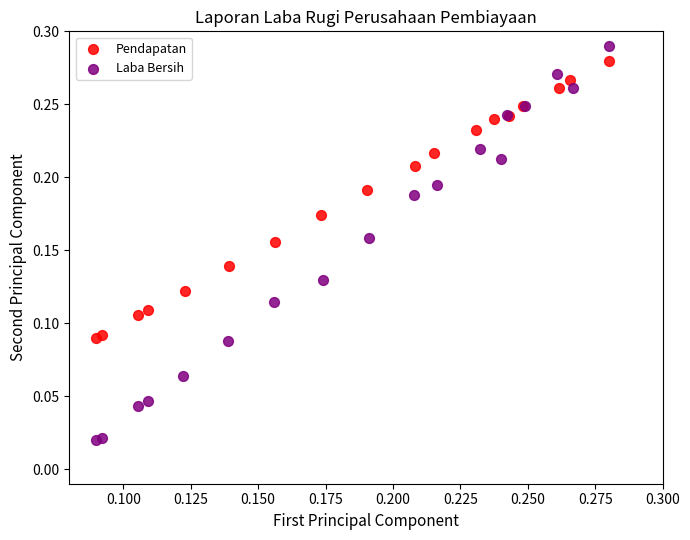

Which series has the widest spread of Y values?

Laba Bersih